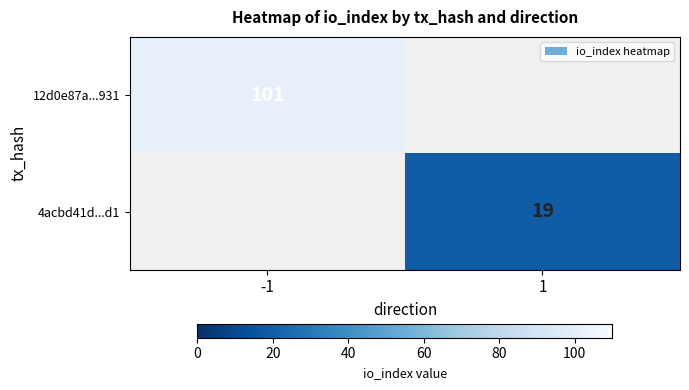

Count the number of data series in this chart.

2